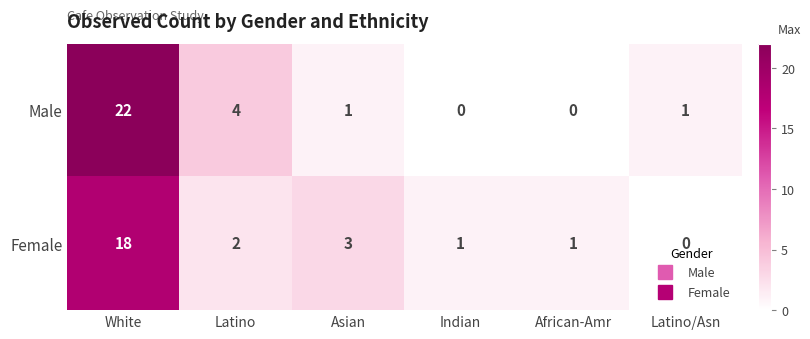

The Female series shows 0 at African-Amr. True or false?

False